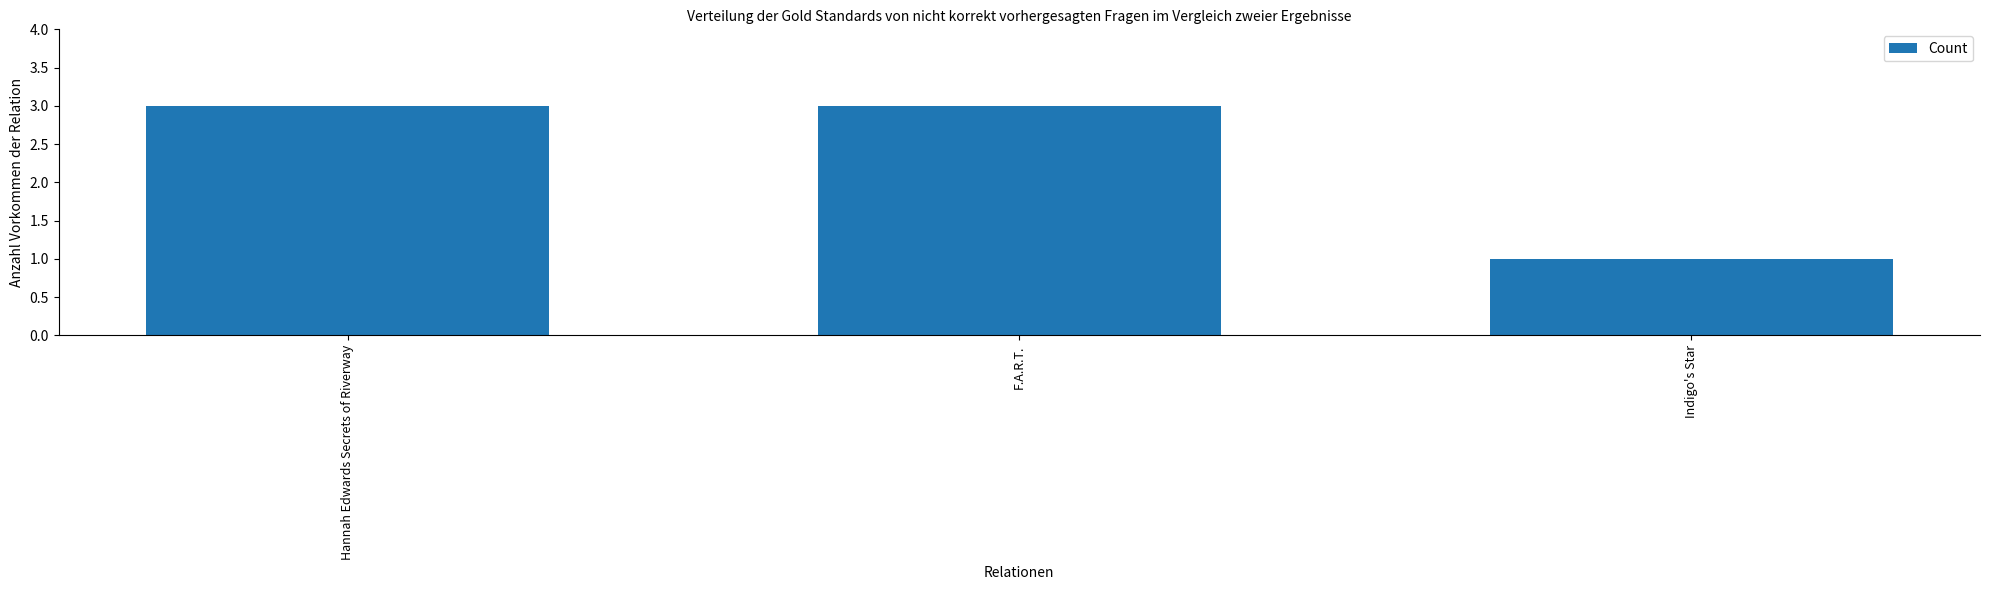

What is the average value?

2